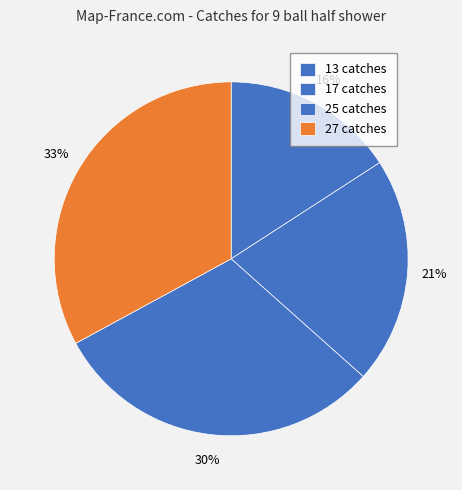

Count the number of slices in the pie.

4